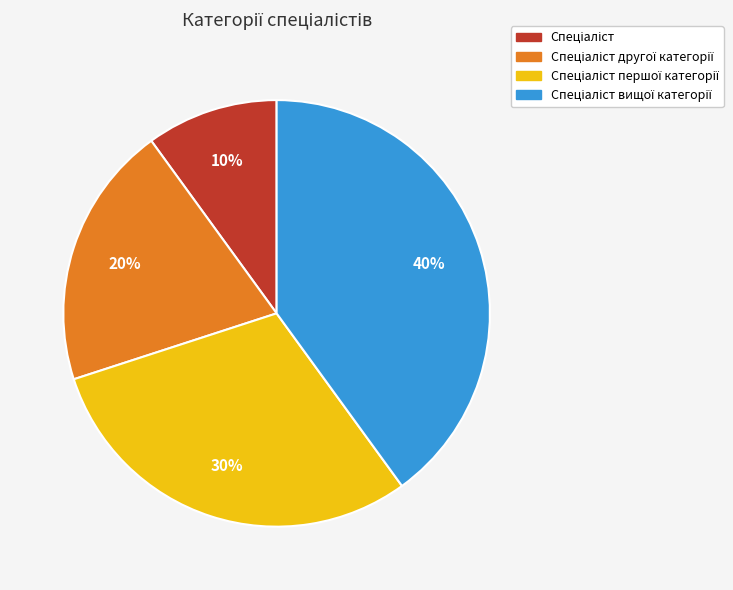

How many slices are in this pie chart?

4